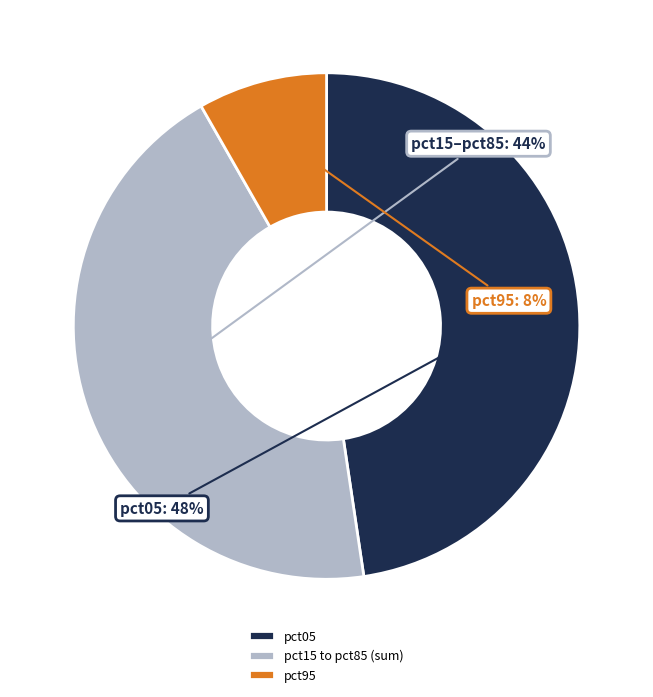

To the nearest percent, what percentage of the pie is pct05?

48%